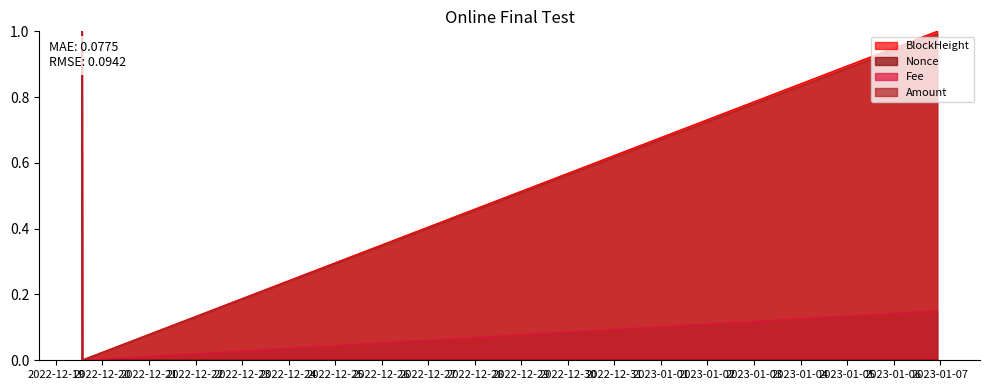

Which series has the largest total across all categories?

Amount